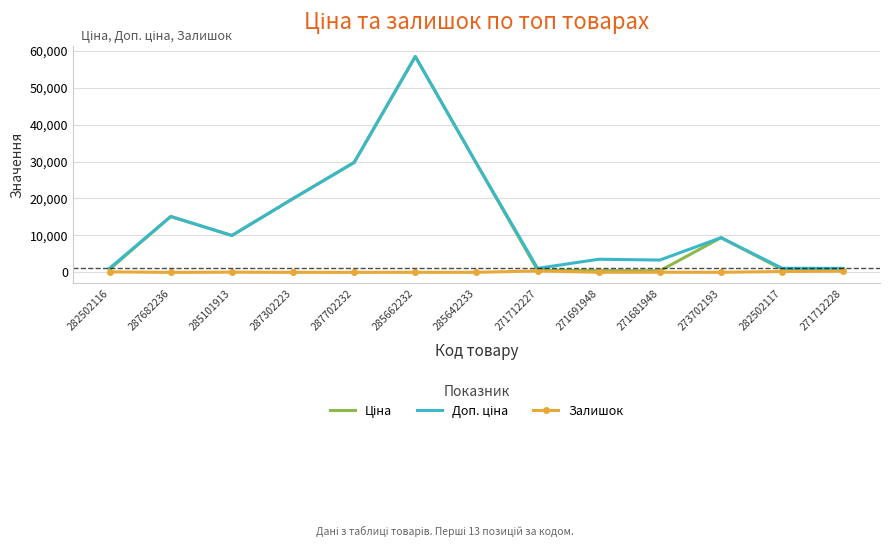

At which category does the chart reach its peak across all series?

285662232